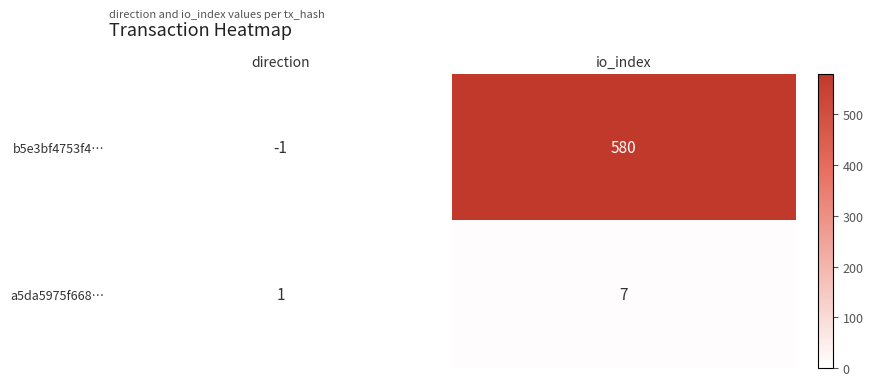

Which series has the widest spread of values?

b5e3bf4753f4…